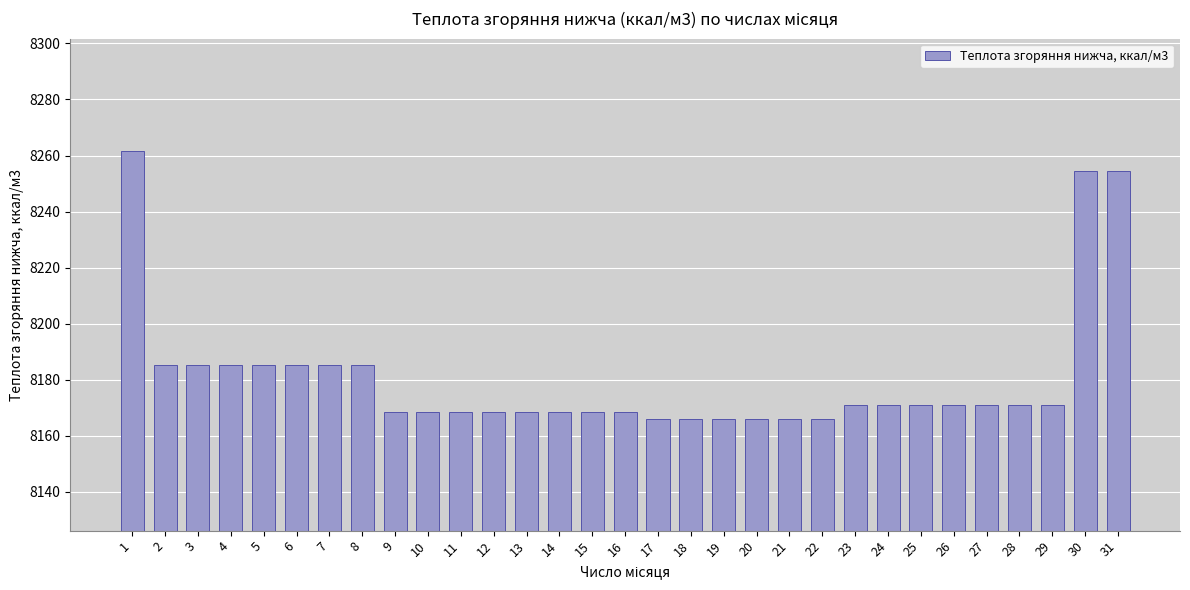

What value does the data have at 15?

8168.5